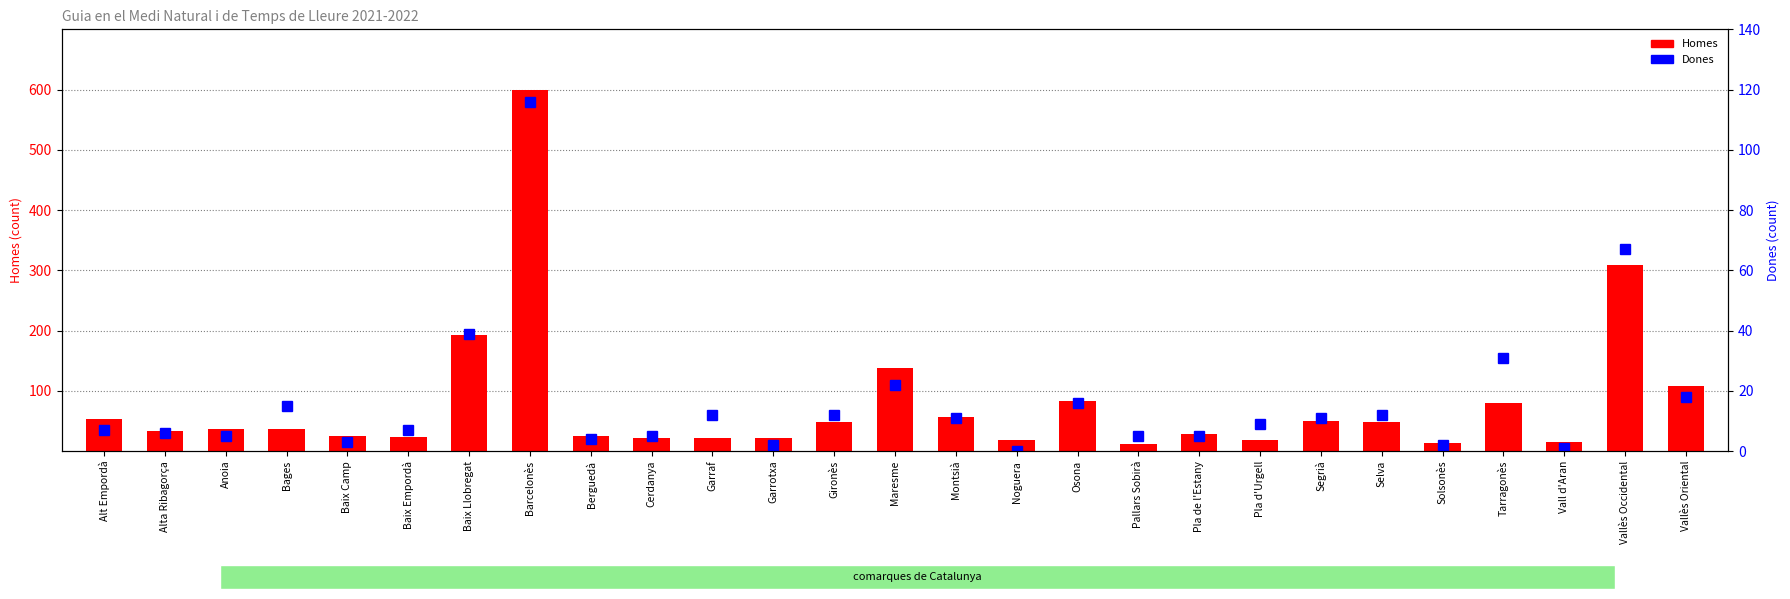

Is it true that Dones equals 0 at Noguera?

True